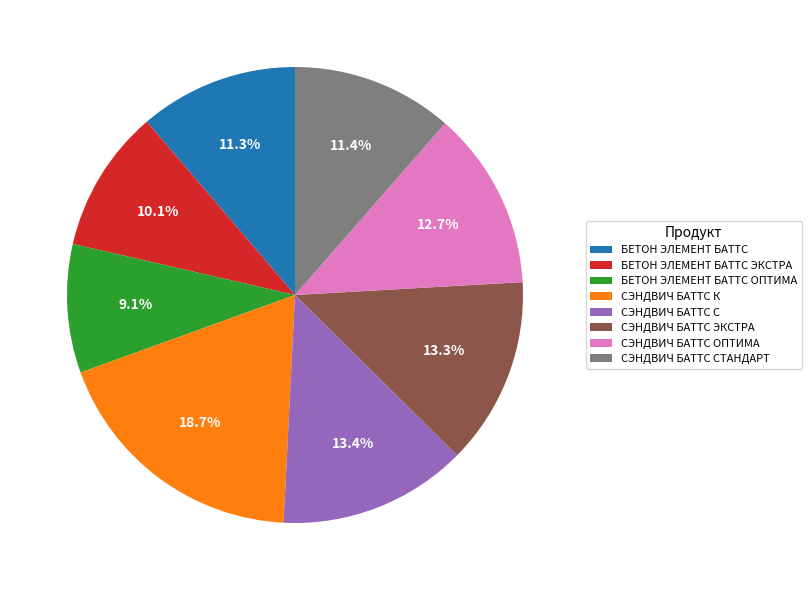

What percentage is the БЕТОН ЭЛЕМЕНТ БАТТС ЭКСТРА slice, to the nearest percent?

10%